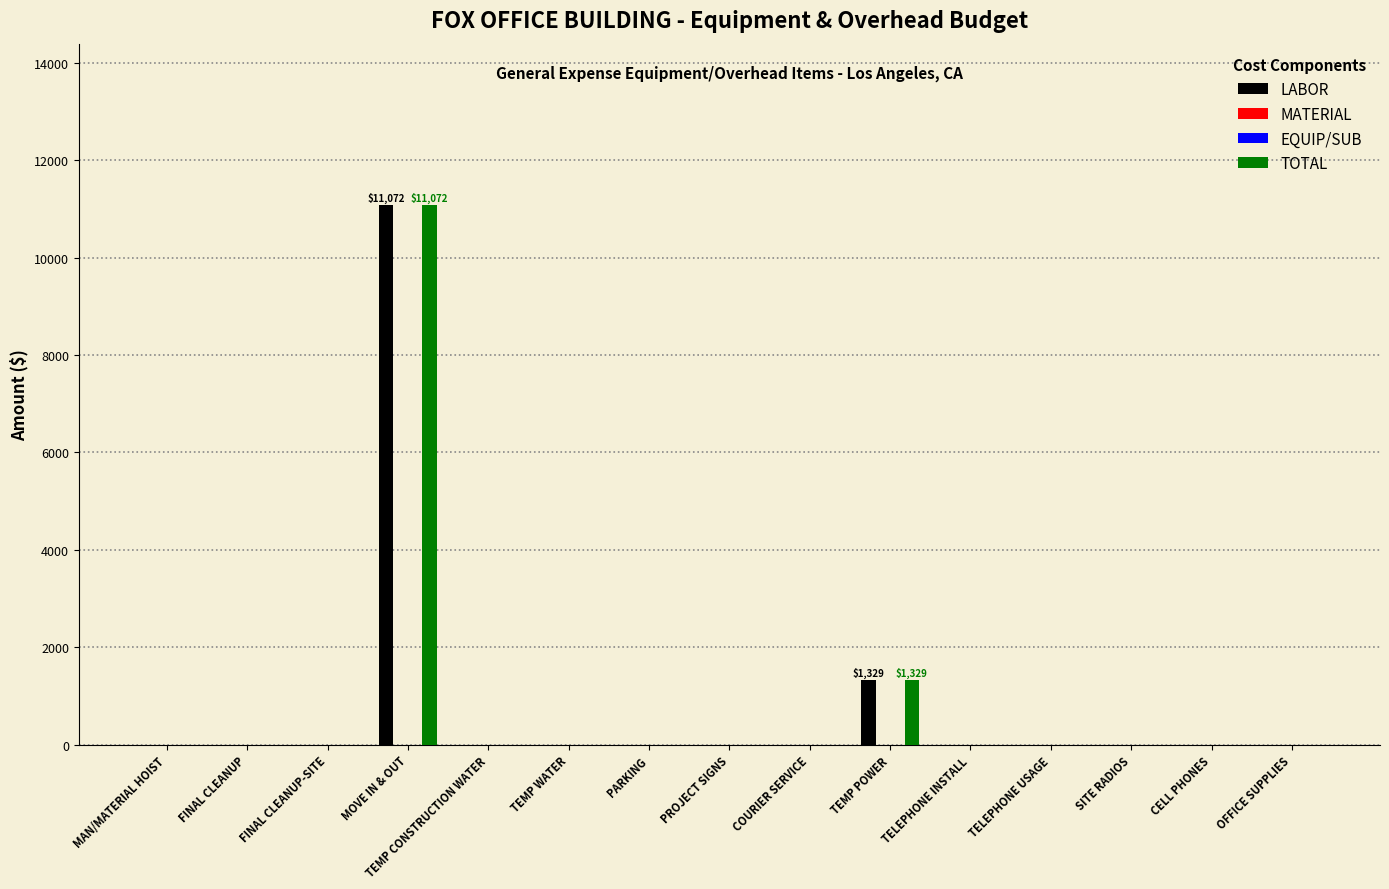

Are the bars grouped side by side (vs. stacked)?

Yes